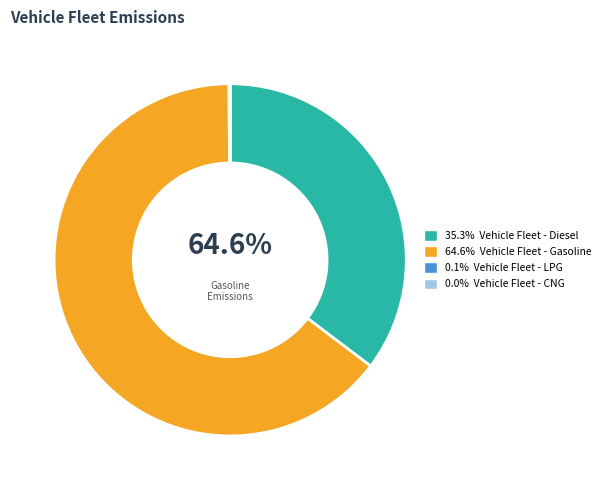

True or false: Vehicle Fleet - Diesel accounts for 35% of the total.

True